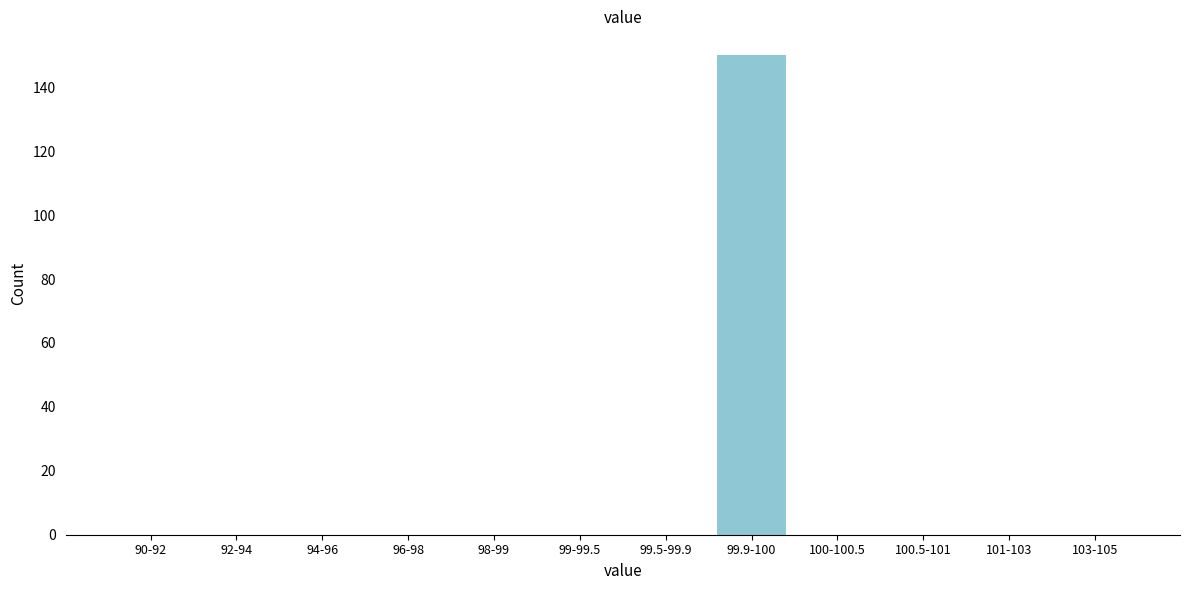

Reading left to right, extract all data points from this chart.

90-92=0	92-94=0	94-96=0	96-98=0	98-99=0	99-99.5=0	99.5-99.9=0	99.9-100=150	100-100.5=0	100.5-101=0	101-103=0	103-105=0